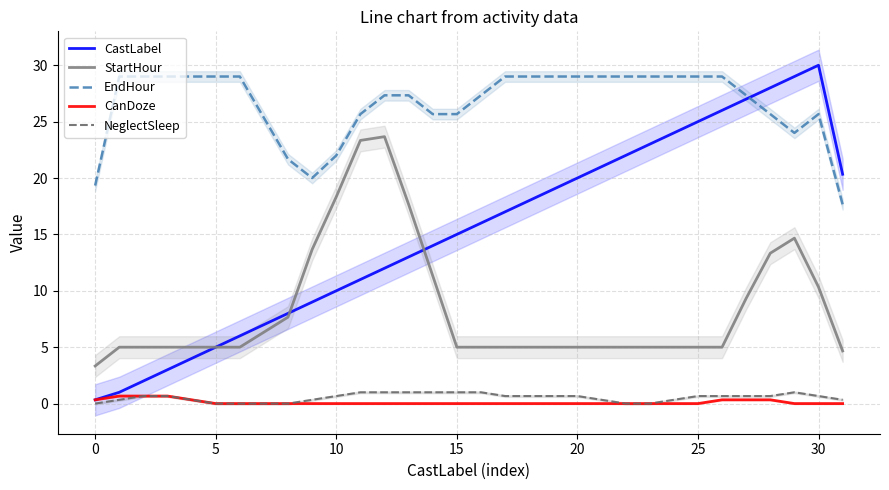

List the series in order of their peak value, highest first.

CastLabel, EndHour, StartHour, NeglectSleep, CanDoze